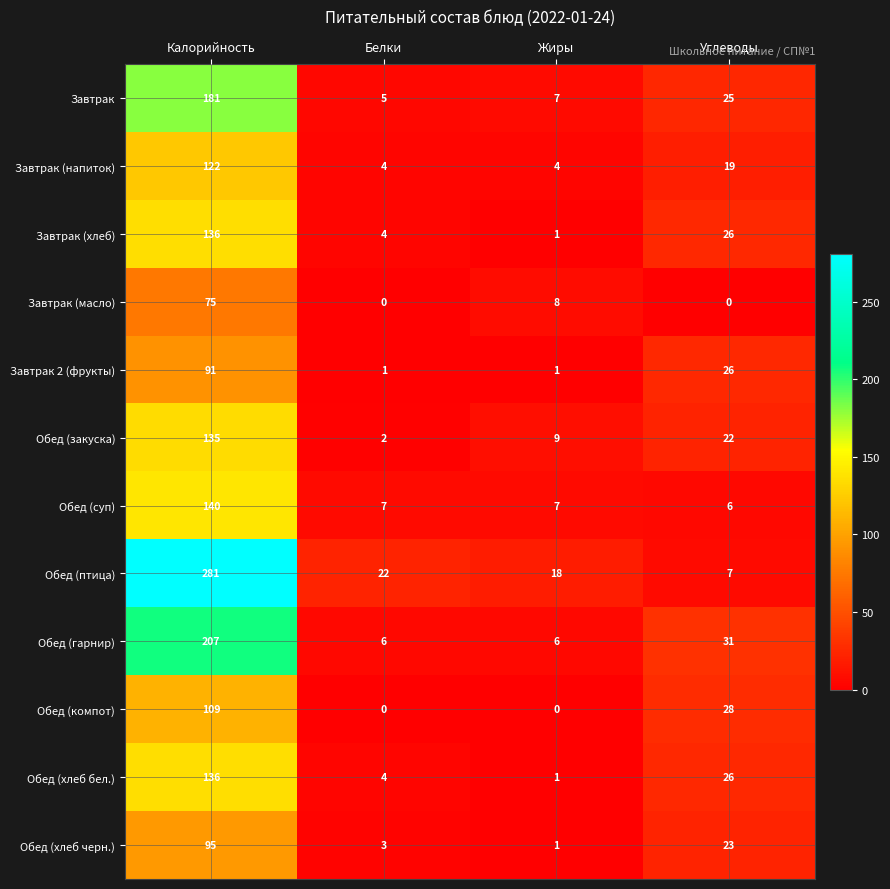

Rank the categories by Обед (птица) value from lowest to highest.

Углеводы, Жиры, Белки, Калорийность